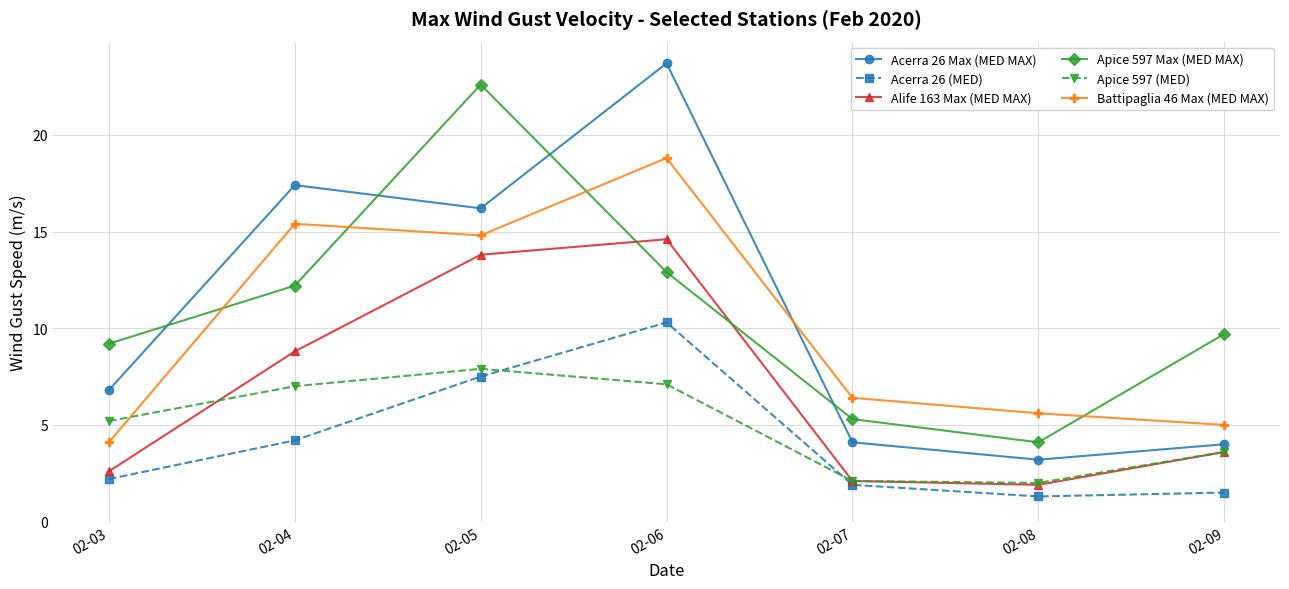

Is it true that Apice 597 Max (MED MAX) equals 12.9 at 02-06?

True